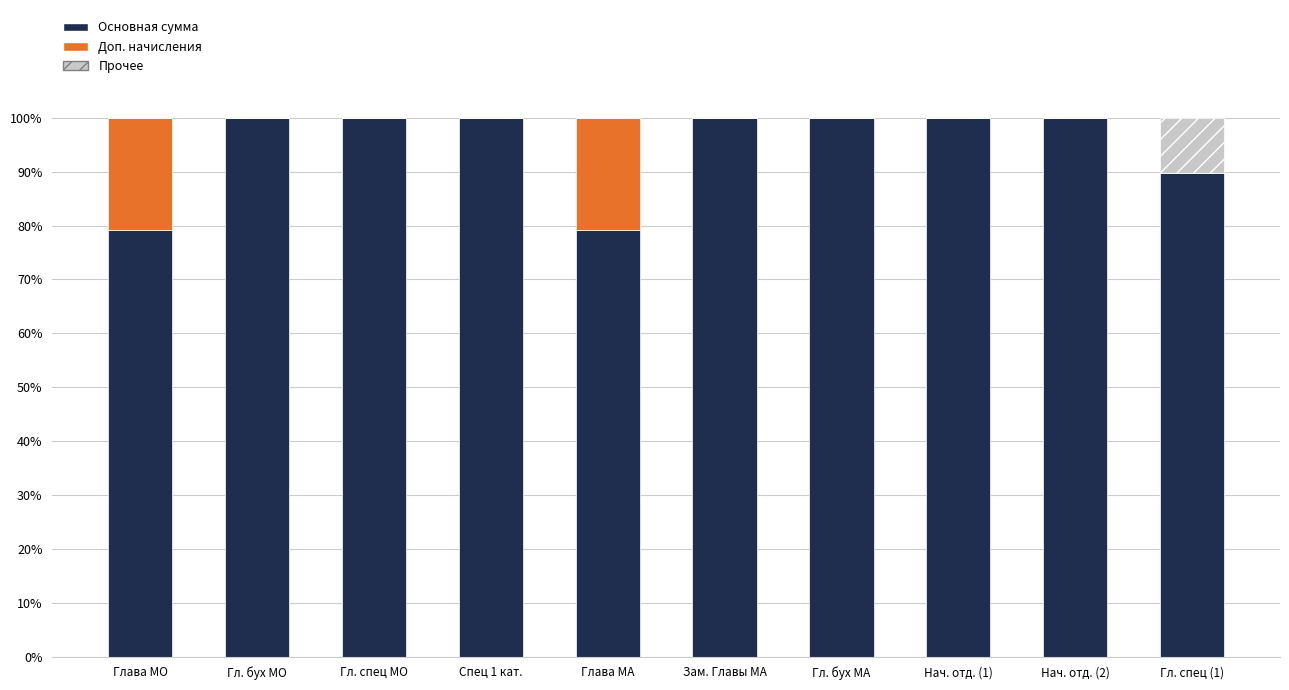

What is the total value across all series at Нач. отд. (2)?

100.0